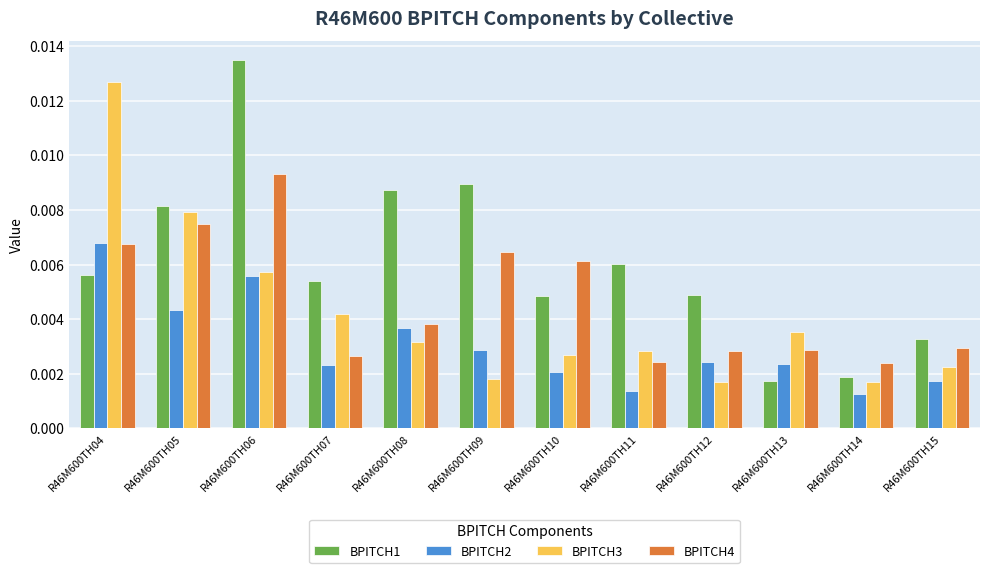

Rank the series by their maximum value, from lowest to highest.

BPITCH2, BPITCH4, BPITCH3, BPITCH1